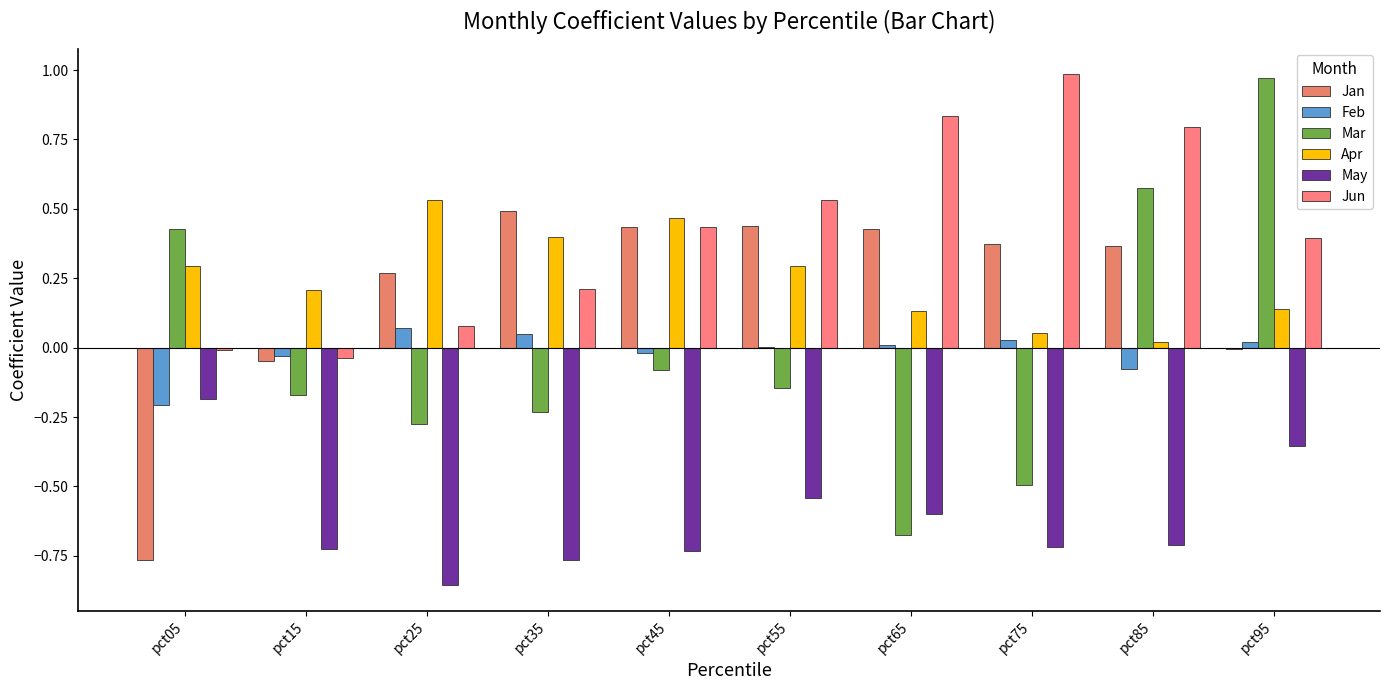

What are all the series names shown in the legend?

Jan, Feb, Mar, Apr, May, Jun